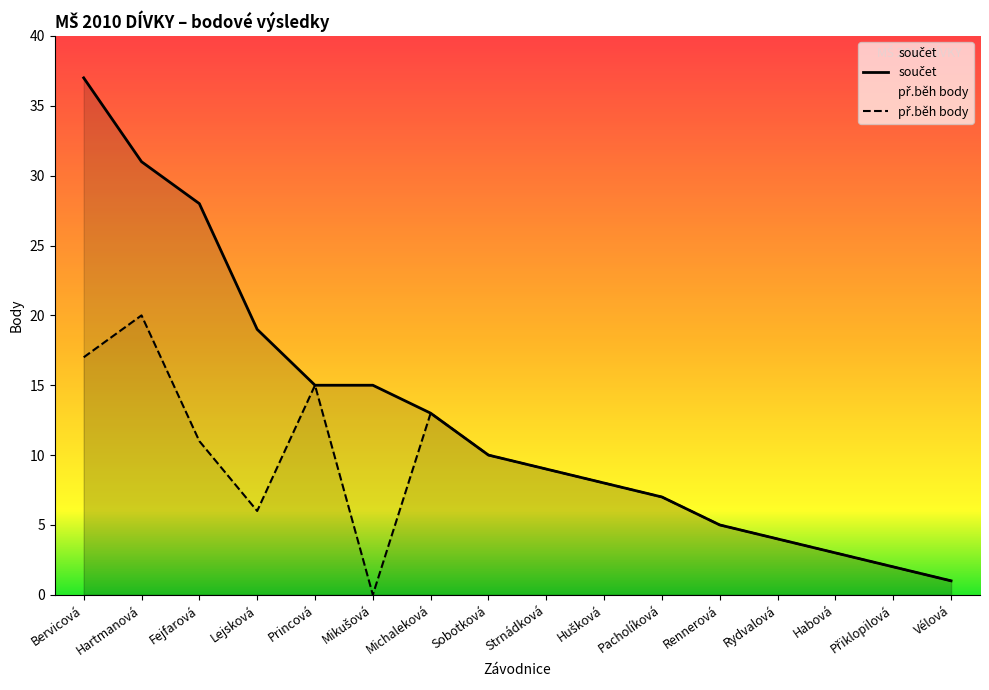

Rank the series at Lejsková from lowest to highest value.

př.běh body, součet